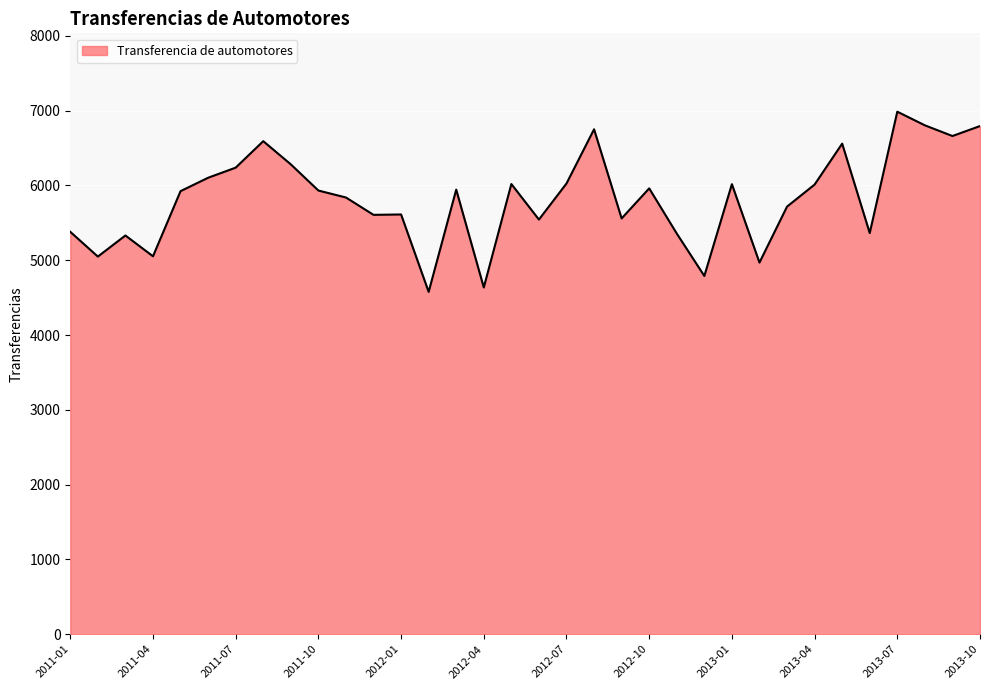

What is the difference between the maximum and minimum values?

2409